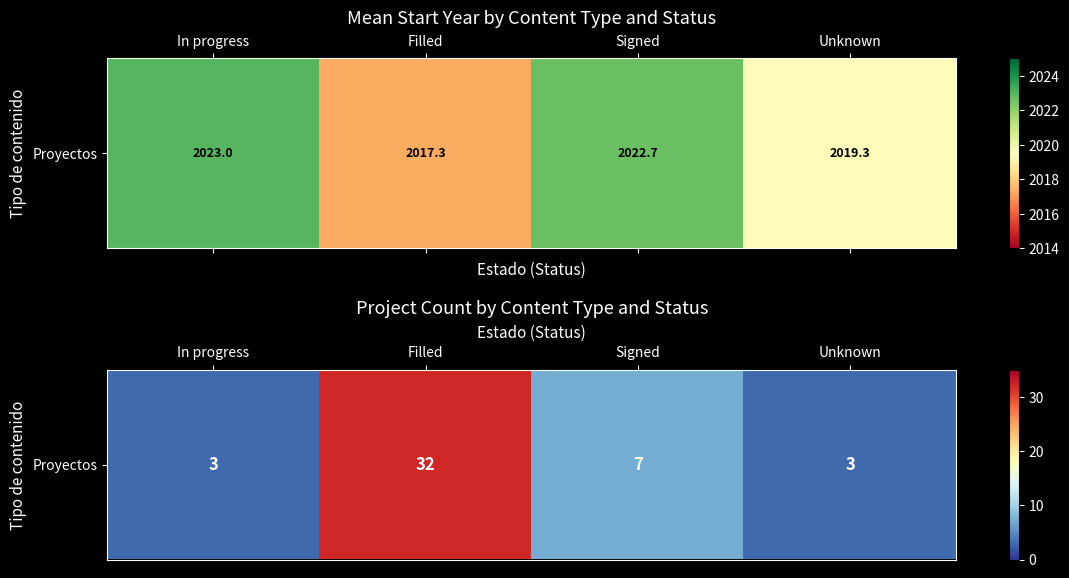

Reading right to left, what are all the values shown in this chart?

Unknown=3	Signed=7	Filled=32	In progress=3